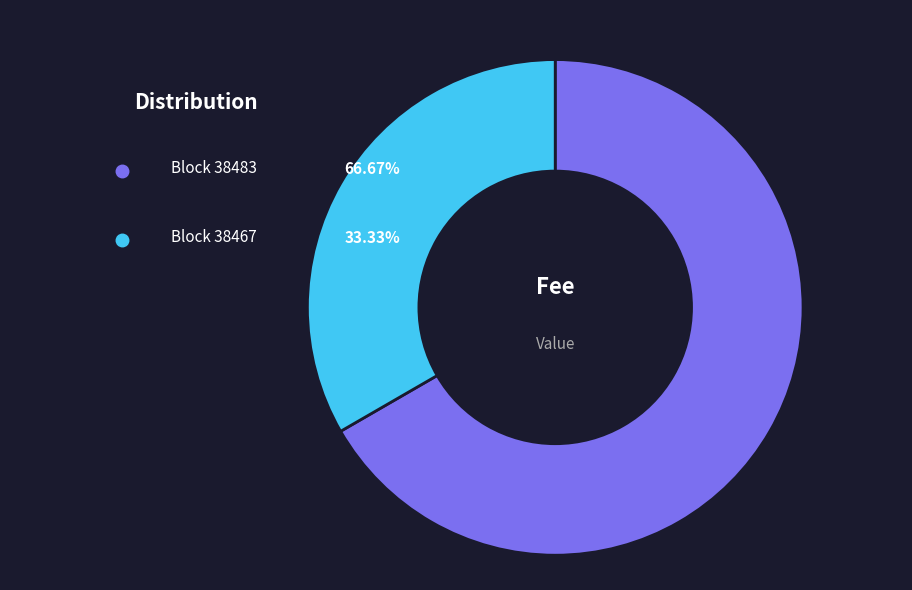

To the nearest percent, what is the difference between the 38467 and 38483 slice percentages?

33%